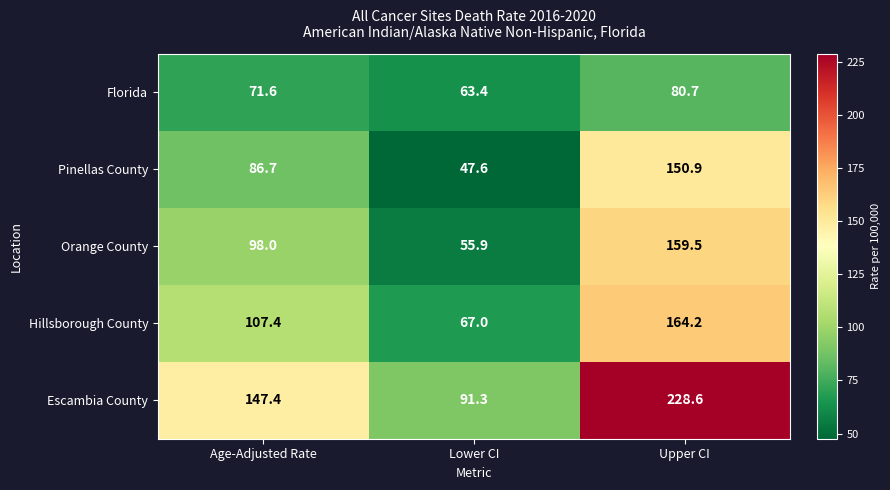

List the series in order of their peak value, lowest first.

Florida, Pinellas County, Orange County, Hillsborough County, Escambia County